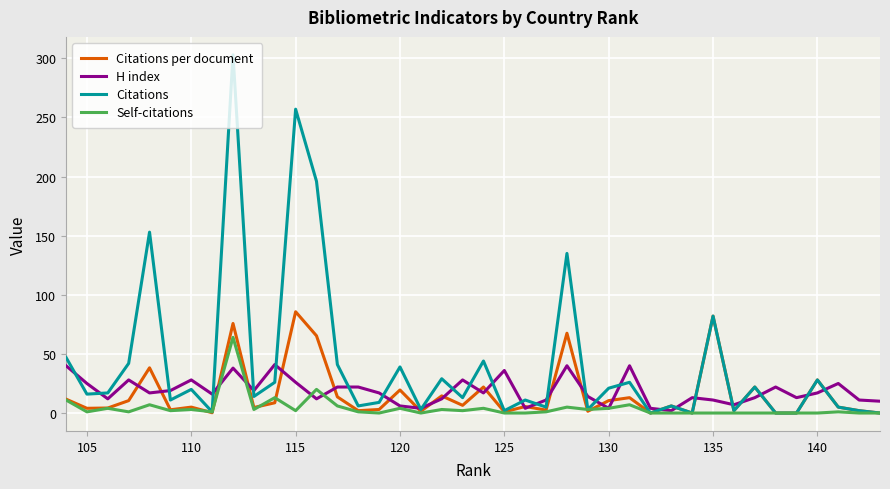

In Citations per document, how many points are higher than both neighbors (excluding endpoints)?

14